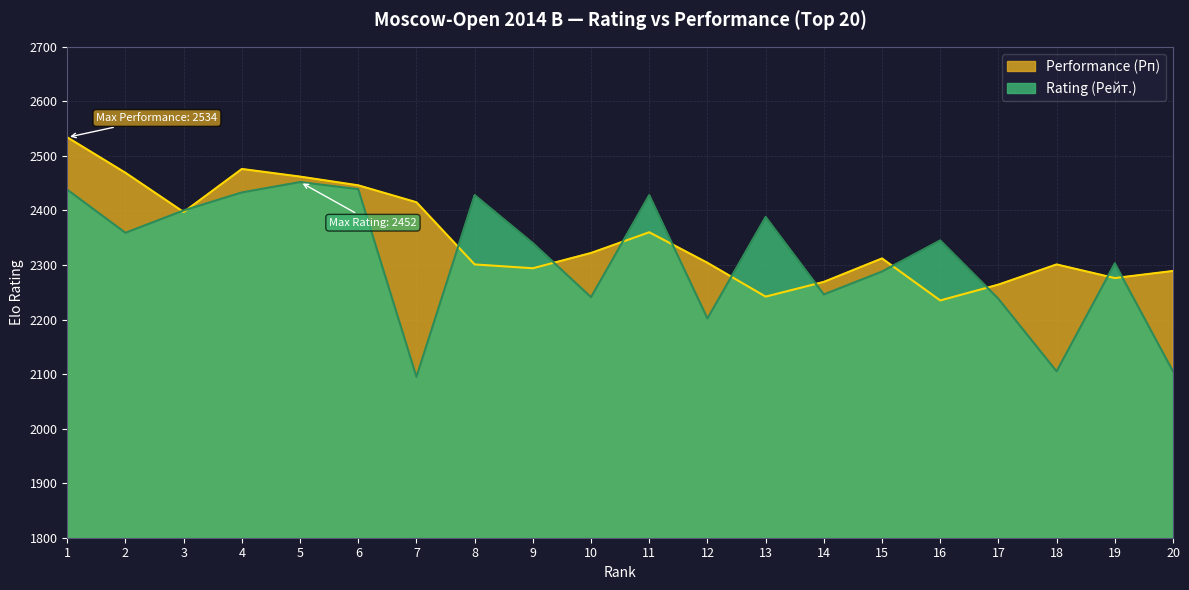

What is the difference between the maximum and minimum values in the Performance (Рп) series?

299